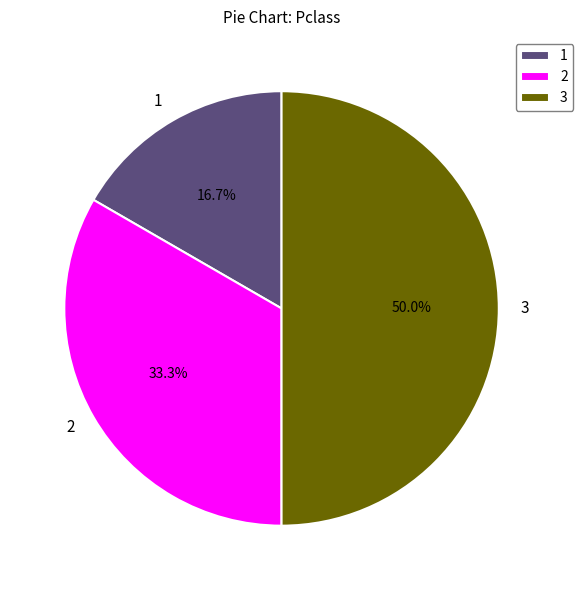

How many slices are in this pie chart?

3